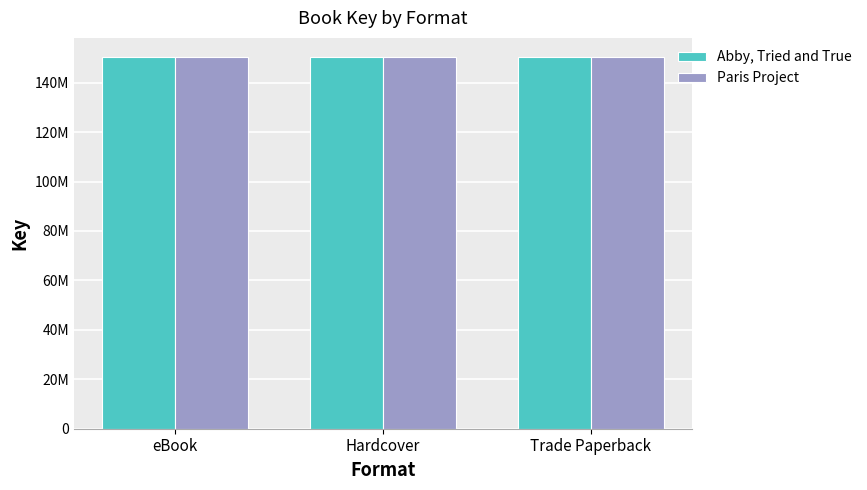

What is the label of the 2nd bar from the right?

Hardcover